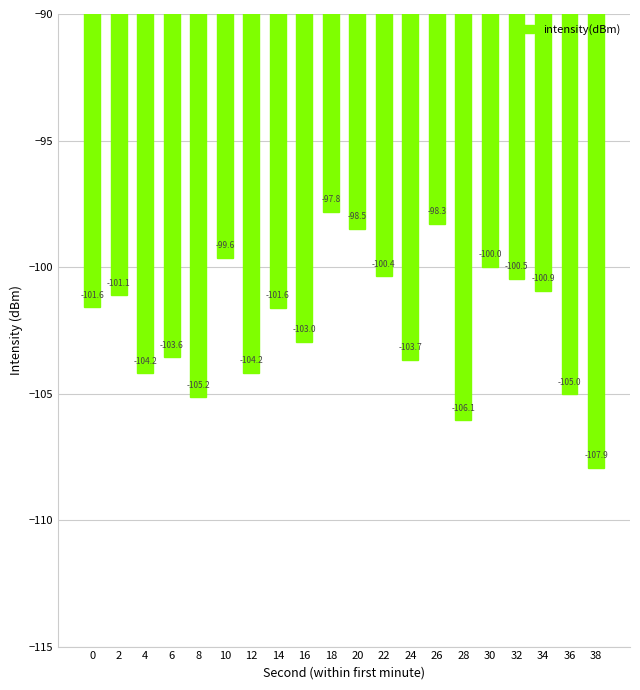

The chart shows a value of -27.2 at 14. True or false?

False